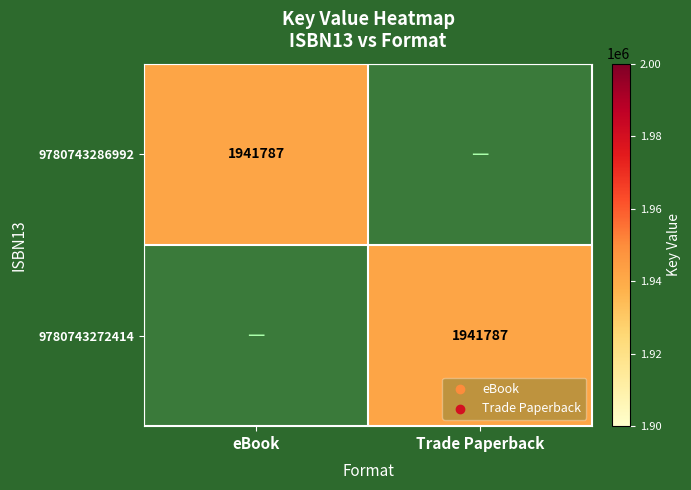

True or false: 9780743286992 has a value of 1045383 at eBook.

False